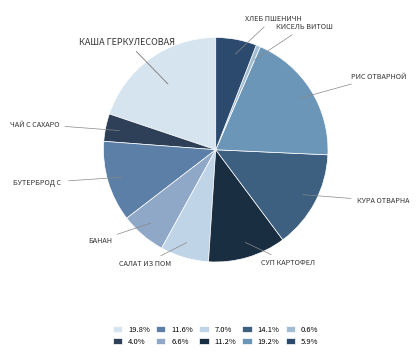

What is the smallest slice in the pie chart?

кисель Витошка